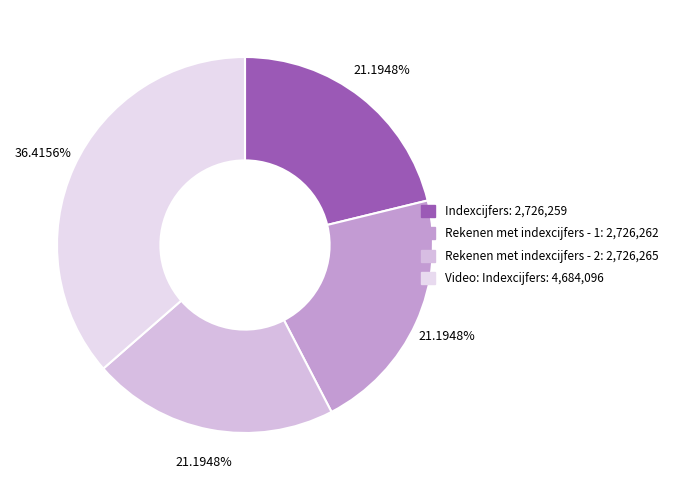

Which slice is the largest?

Video: Indexcijfers